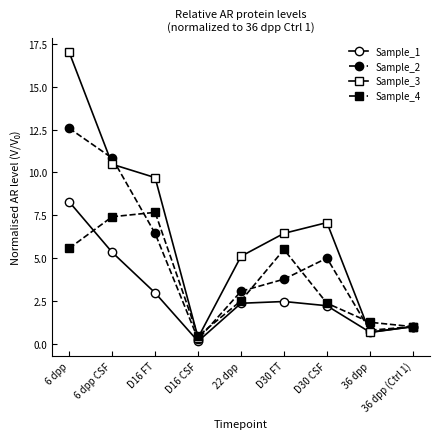

Where is the first local maximum for Sample_3?

D30 CSF